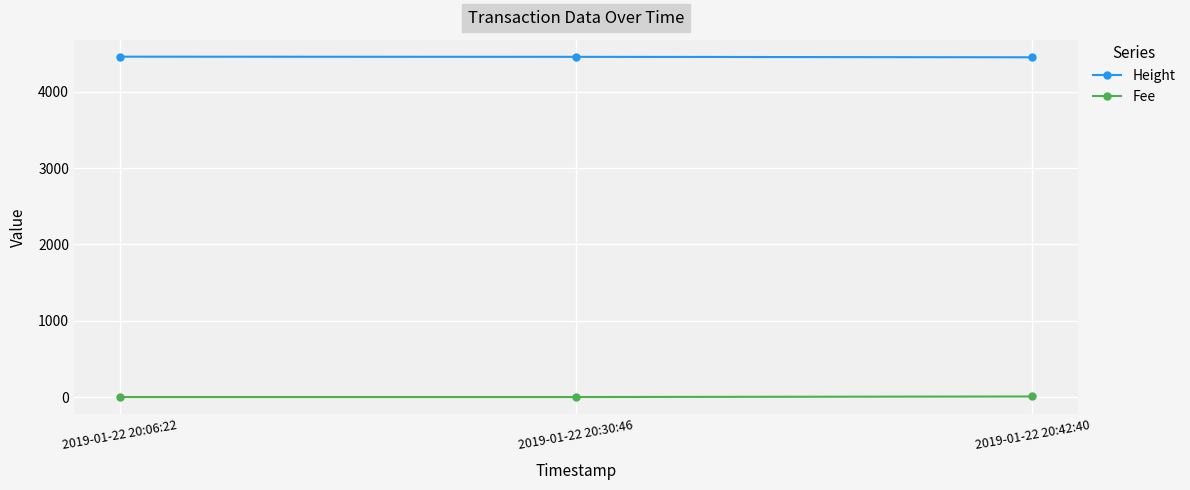

What is the difference between the maximum and minimum values in the Fee series?

7.3